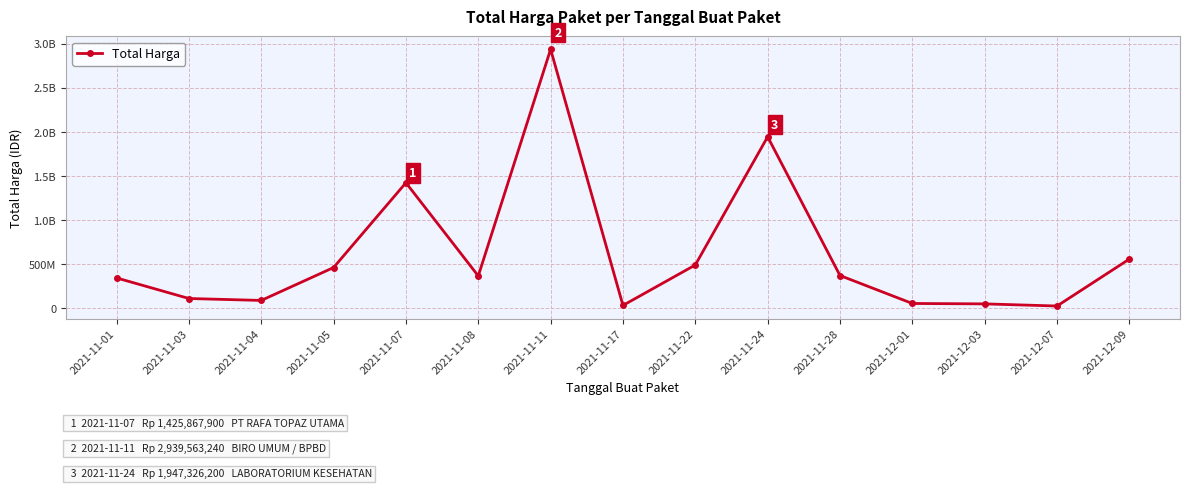

Reading left to right, transcribe all the data shown in this chart.

346053900	112641270	90672075	464002100	1425867900	368565000	2939563240	34292000	493000000	1947326200	373404000	56152800	51601000	27412000	559971000